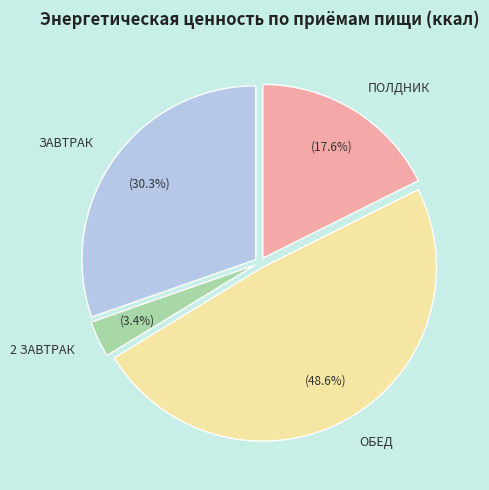

Between ОБЕД and ПОЛДНИК, which is larger?

ОБЕД